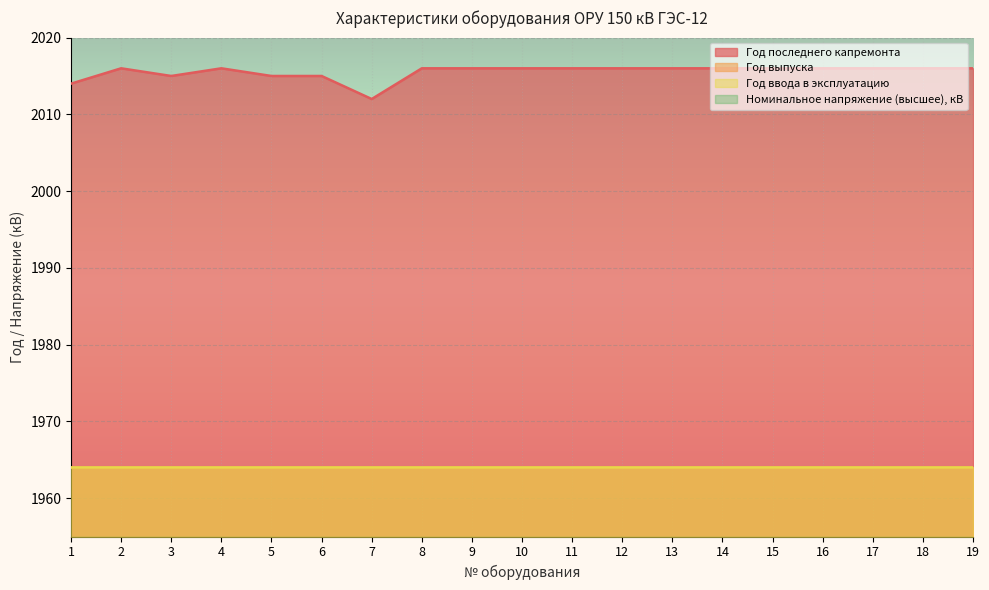

What are all the series names shown in the legend?

Год последнего капремонта, Год выпуска, Год ввода в эксплуатацию, Номинальное напряжение (высшее), кВ